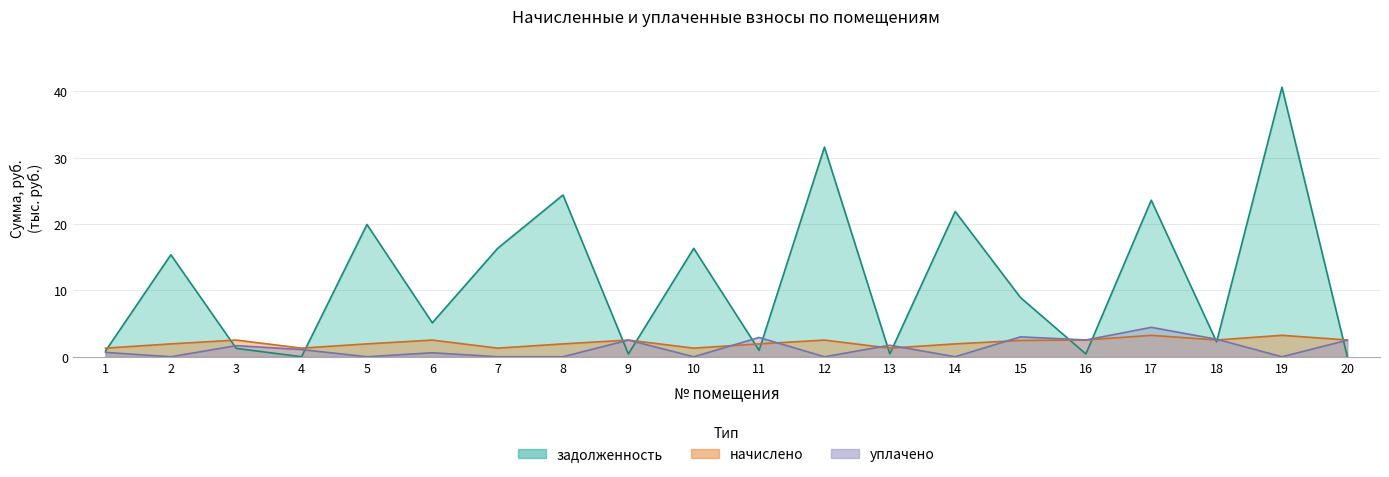

In задолженность, how many points are higher than both neighbors (excluding endpoints)?

8